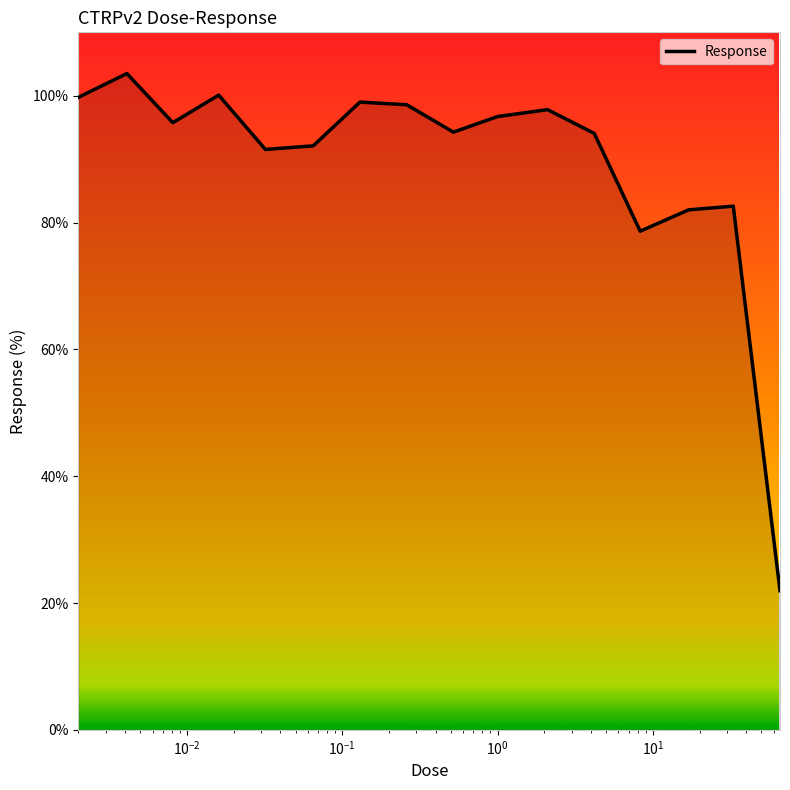

What is the smallest value displayed?

21.9